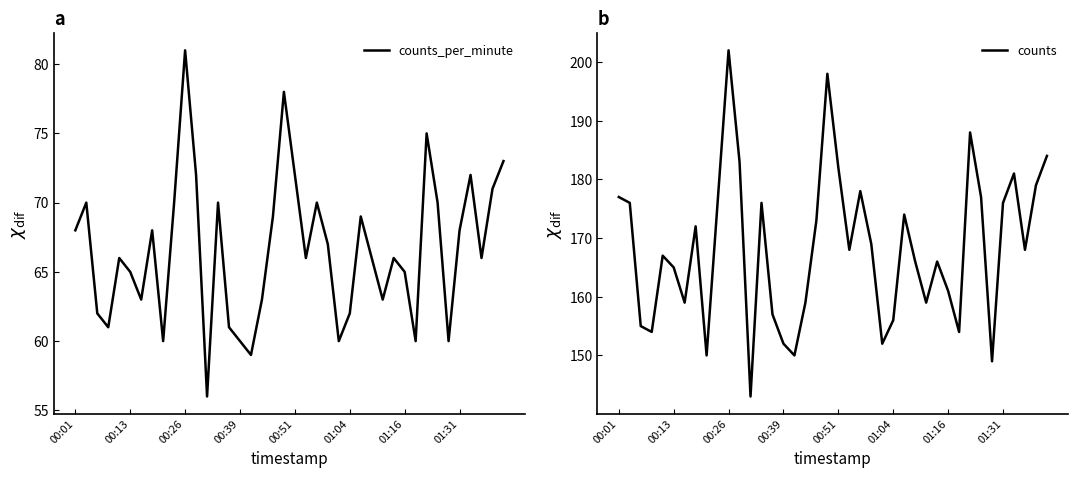

How many data points in counts_per_minute are above 66?

19